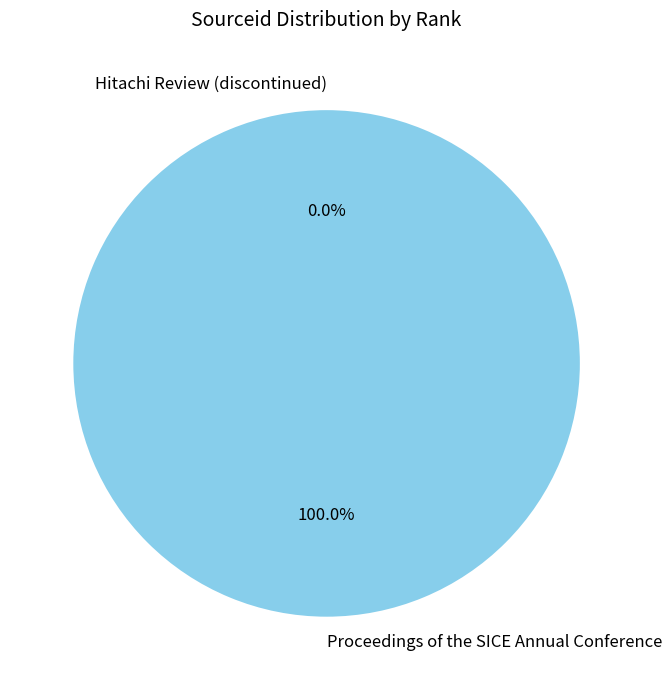

Which slice is the largest?

Proceedings of the SICE Annual Conference